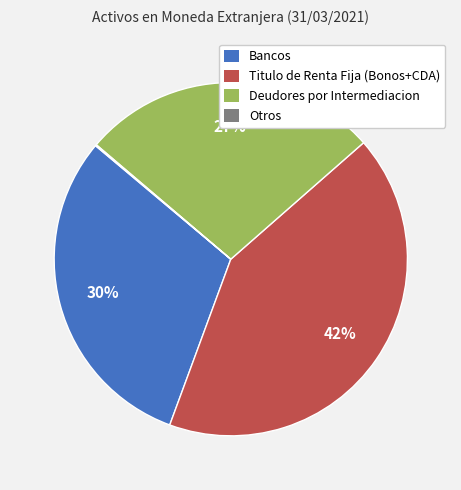

Does any single category account for the majority?

No